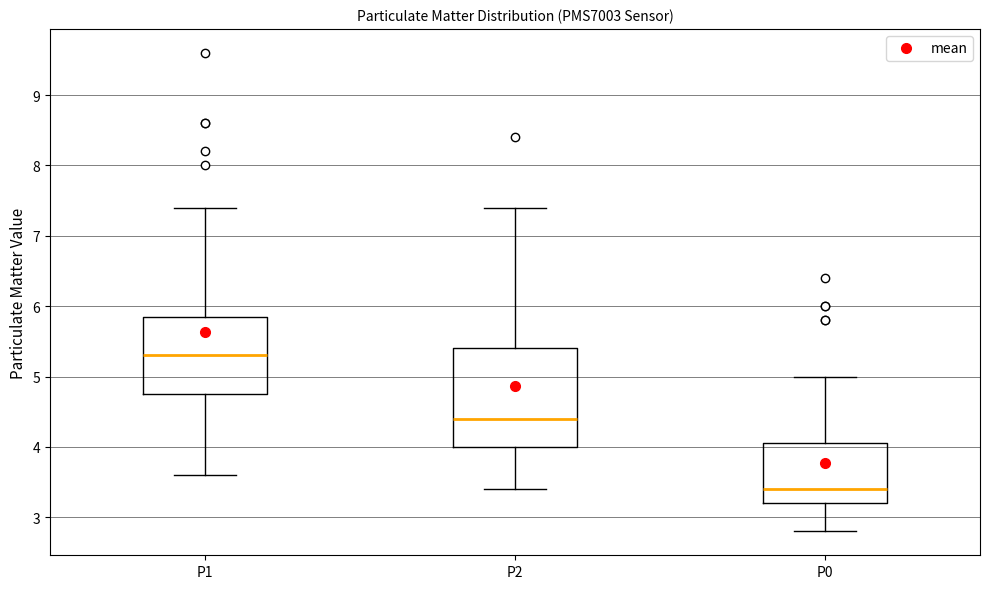

Which box is the tallest, from its lower edge to its upper edge?

P2